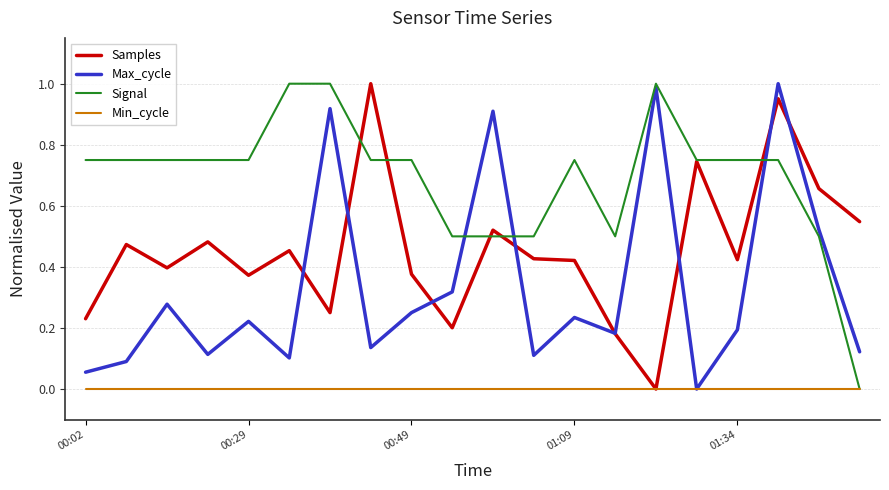

Which series has the largest total across all categories?

Signal